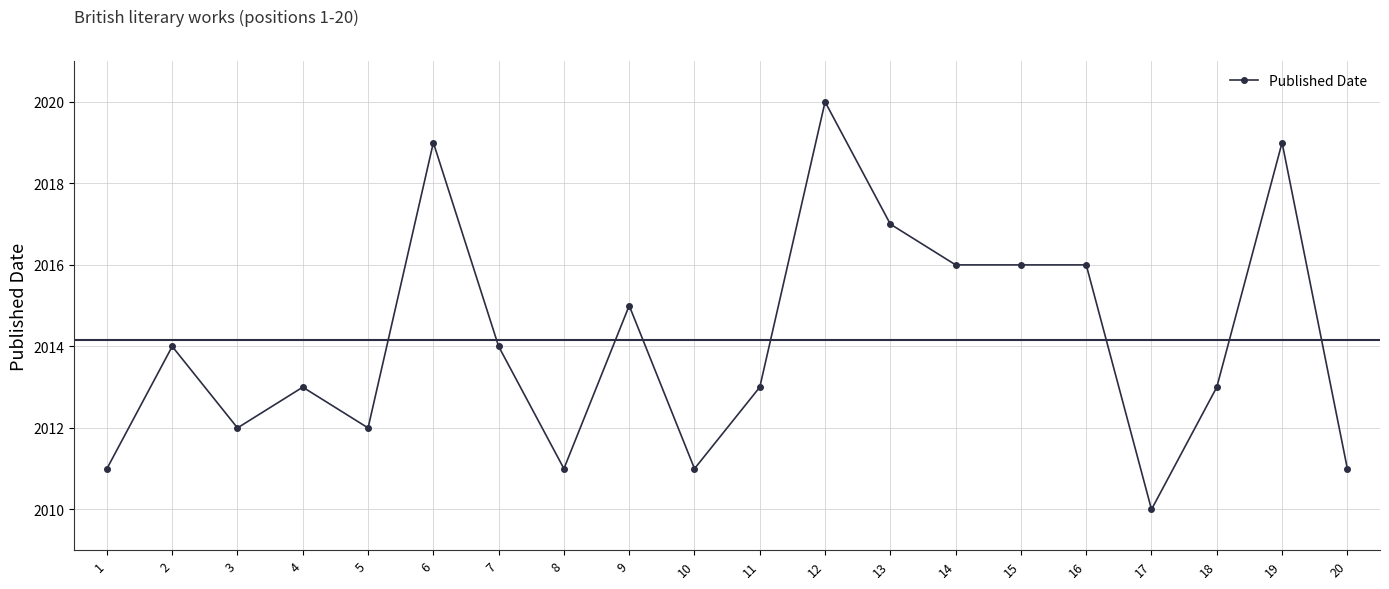

Read the value at 1.

2011